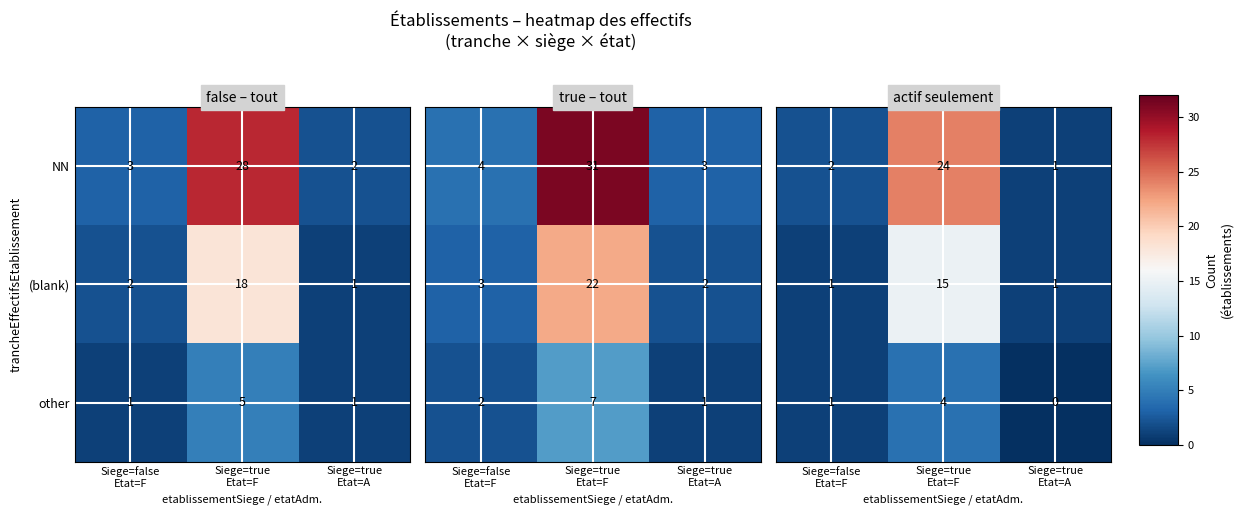

What is the difference between the maximum and minimum values in the (blank) series?

17